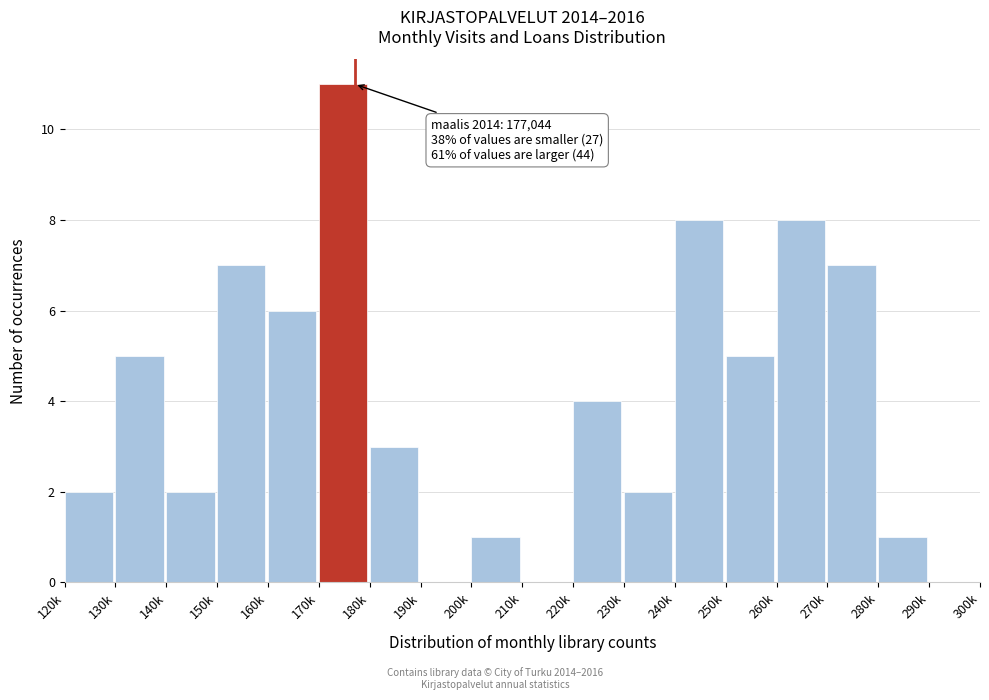

Reading right to left, what are all the values shown in this chart?

290k=0	280k=1	270k=7	260k=8	250k=5	240k=8	230k=2	220k=4	210k=0	200k=1	190k=0	180k=3	170k=11	160k=6	150k=7	140k=2	130k=5	120k=2